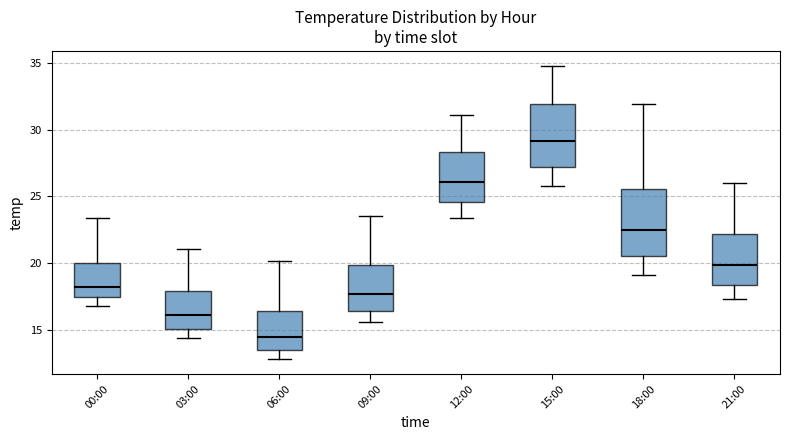

Reading left to right, transcribe this box plot: for each box, give where its median line is, the range the box spans, and where its two whiskers end, as read against the y-axis. The values are not printed on the chart, so give them approximately, as read against the axis.

00:00: median 18.0, box 17.5 to 20.0, whiskers 17.0 to 23.5
03:00: median 16.0, box 15.0 to 18.0, whiskers 14.5 to 21.0
06:00: median 14.5, box 13.5 to 16.5, whiskers 13.0 to 20.0
09:00: median 17.5, box 16.5 to 20.0, whiskers 15.5 to 23.5
12:00: median 26.0, box 24.5 to 28.5, whiskers 23.5 to 31.0
15:00: median 29.0, box 27.0 to 32.0, whiskers 26.0 to 35.0
18:00: median 22.5, box 20.5 to 25.5, whiskers 19.0 to 32.0
21:00: median 20.0, box 18.5 to 22.0, whiskers 17.5 to 26.0